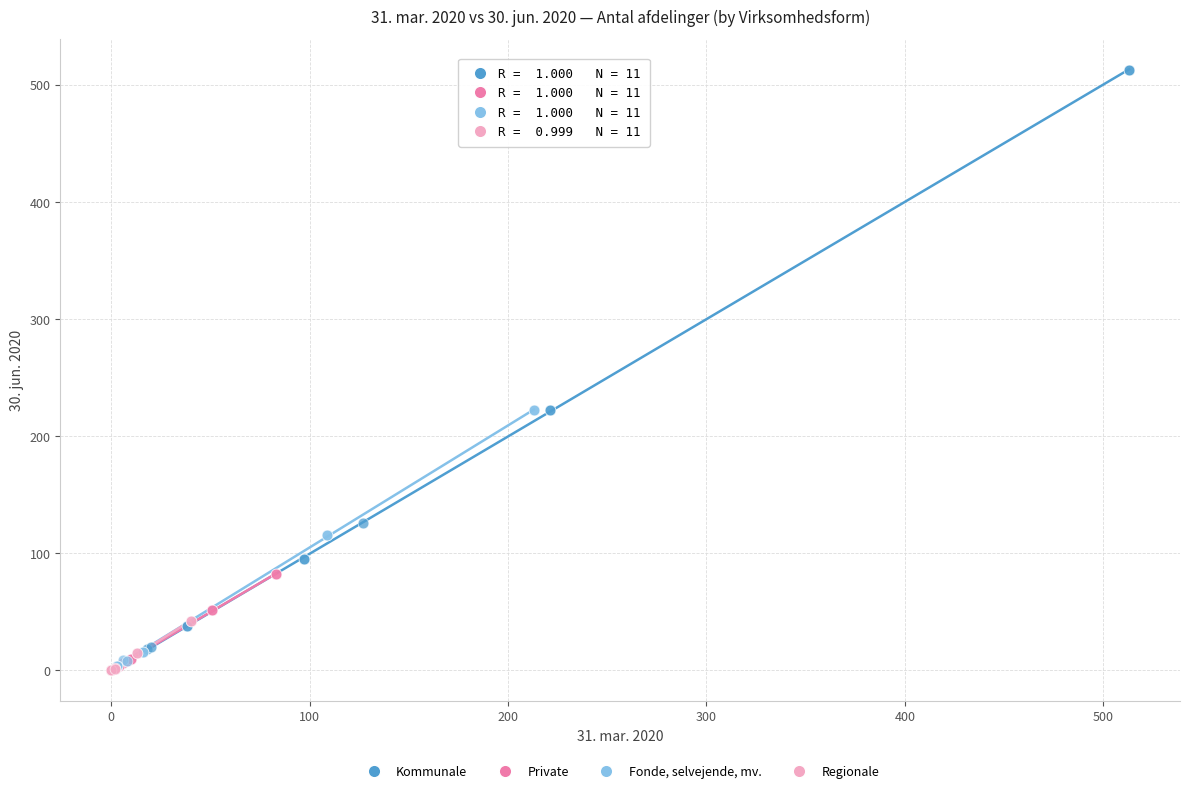

Which series contains the highest Y value?

Kommunale